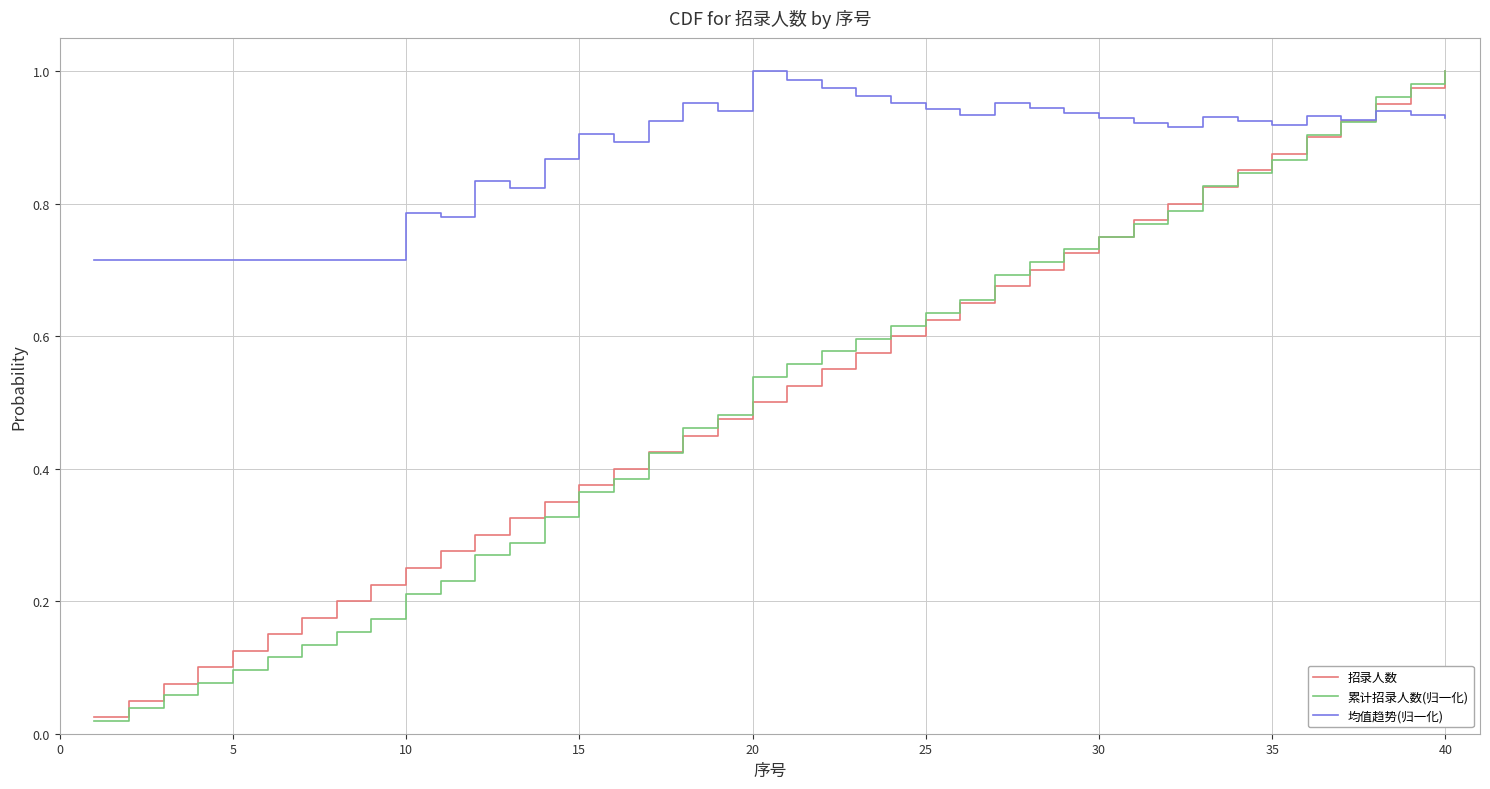

Which series has the largest range (max minus min)?

累计招录人数(归一化)